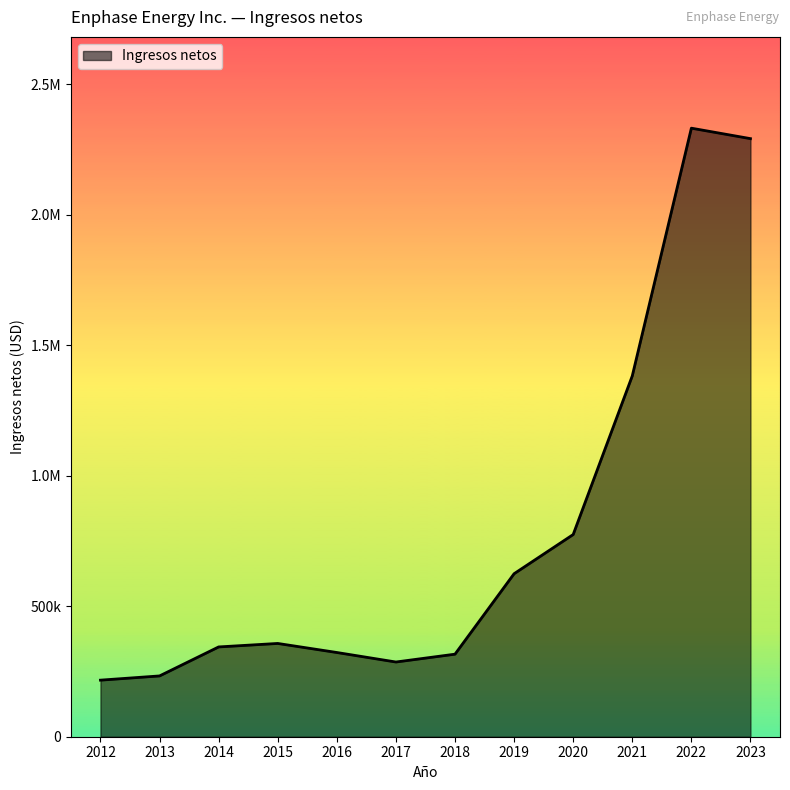

List the labels in order of value, largest first.

2022, 2023, 2021, 2020, 2019, 2015, 2014, 2016, 2018, 2017, 2013, 2012